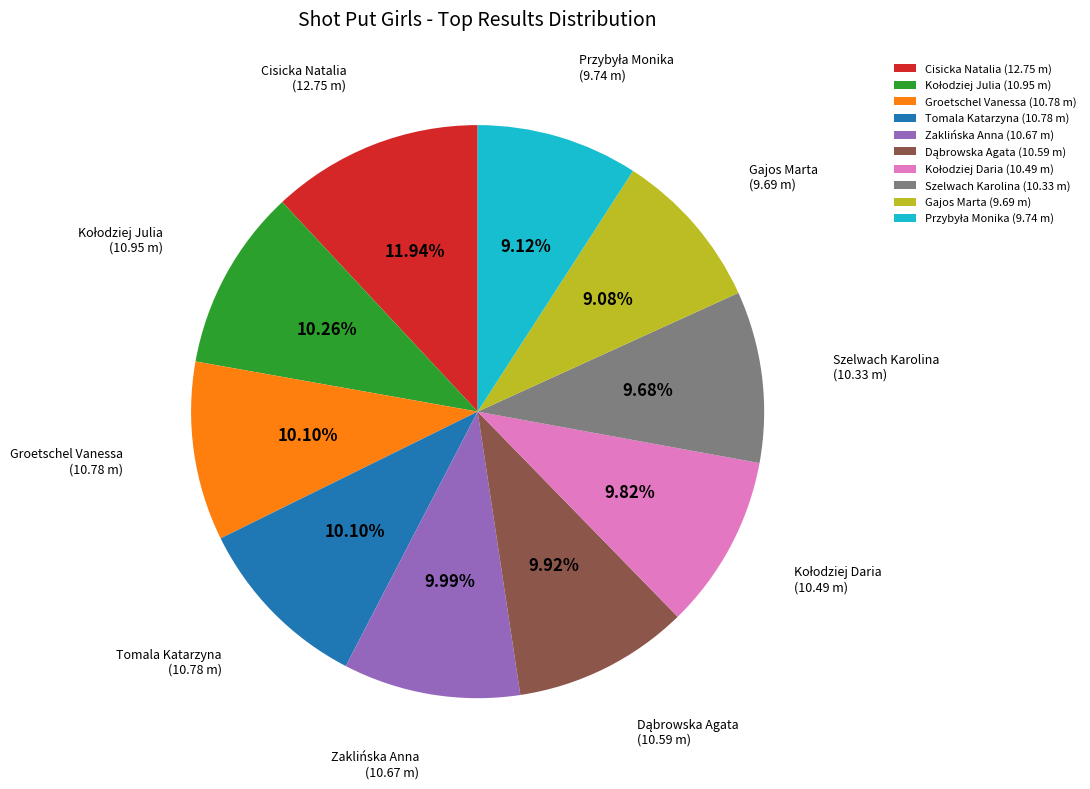

What is the ratio of the value at Szelwach Karolina (10.33 m) to the value at Tomala Katarzyna (10.78 m)?

1.0